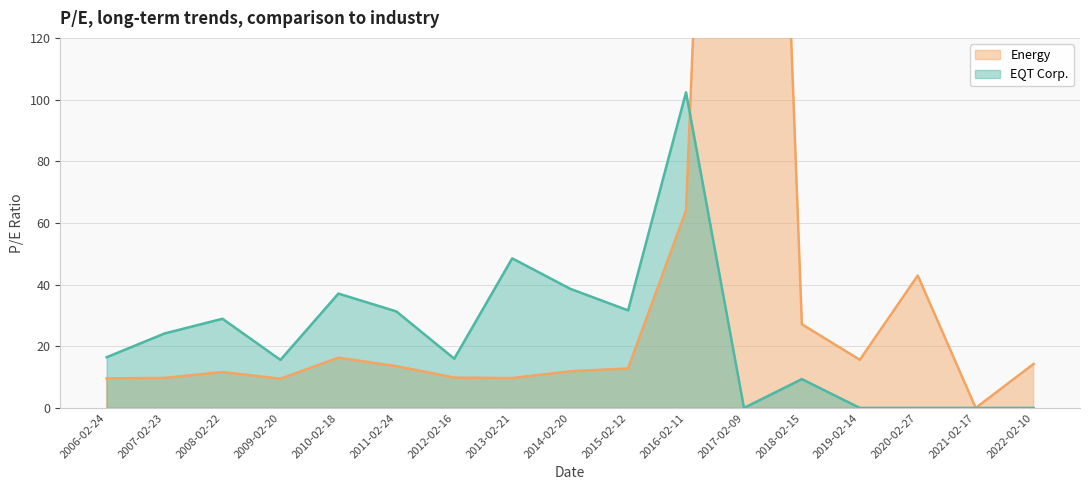

What is the label of the 3rd point from the left?

2008-02-22